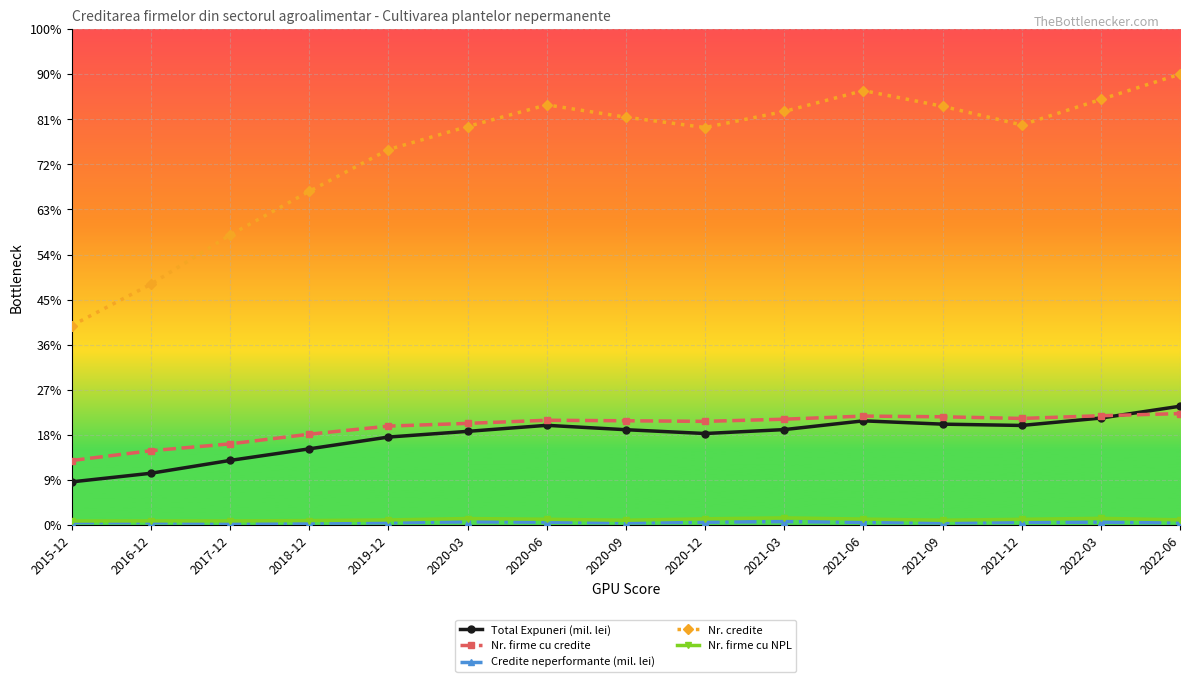

What is the sum of the Nr. credite values at 2021-03 and 2020-09?

9109.2